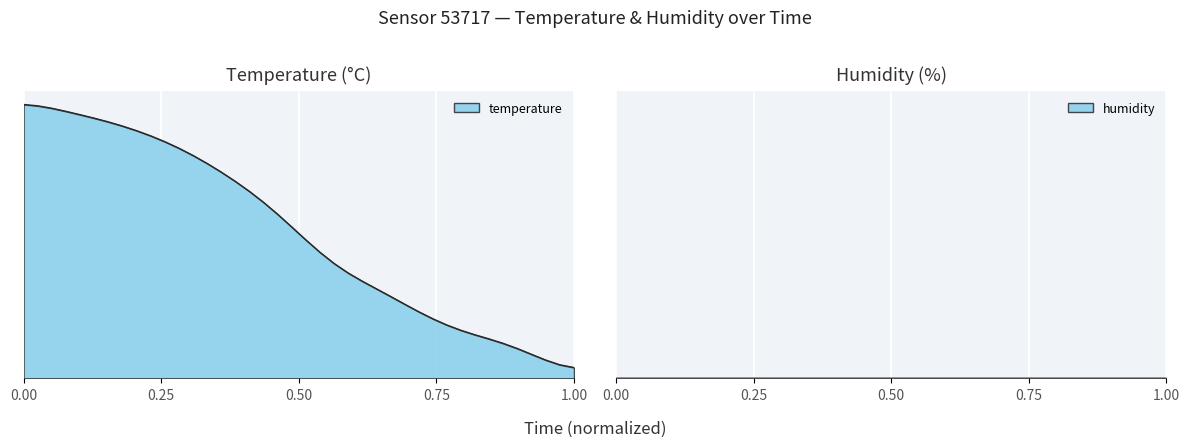

Reading left to right, extract all data points from this chart.

1.0	1.0	1.0	1.0	1.0	0.9	0.9	0.9	0.9	0.9	0.9	0.8	0.8	0.8	0.7	0.7	0.7	0.6	0.6	0.5	0.5	0.5	0.4	0.4	0.4	0.3	0.3	0.3	0.2	0.2	0.2	0.2	0.2	0.1	0.1	0.1	0.1	0.1	0.0	0.0